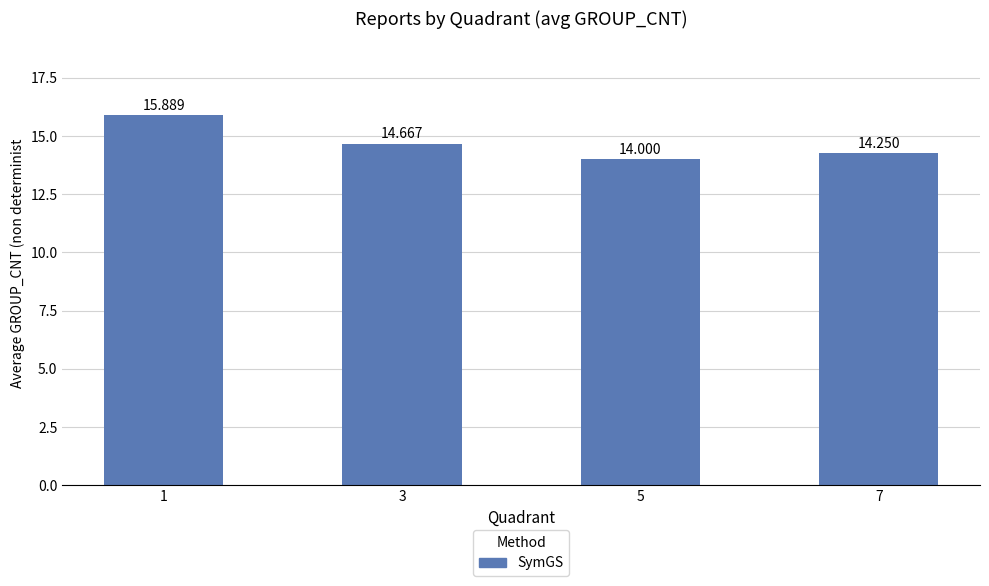

True or false: the data shows 14.0 at 5.

True